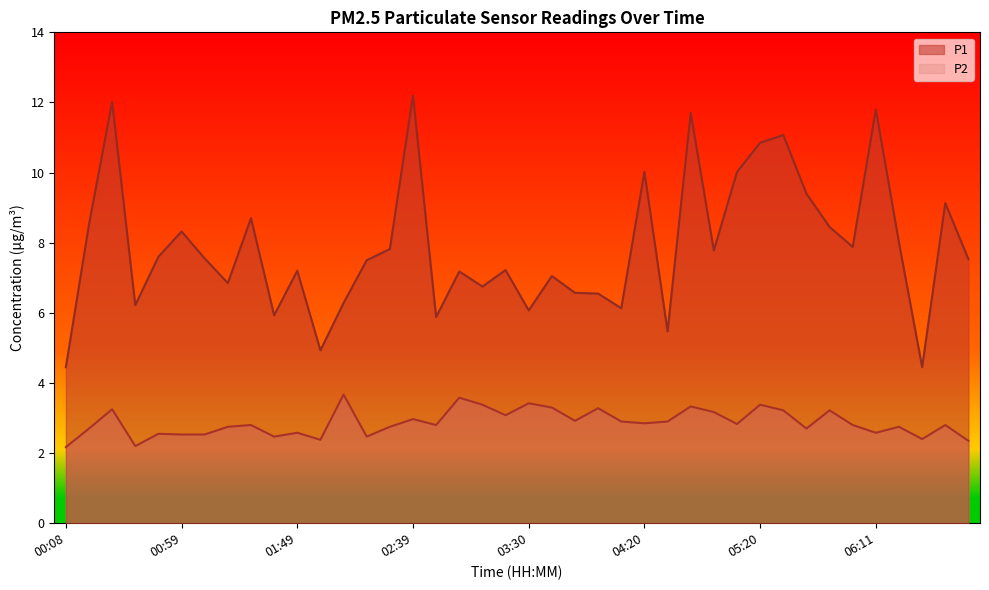

How many lines are shown in the chart?

2